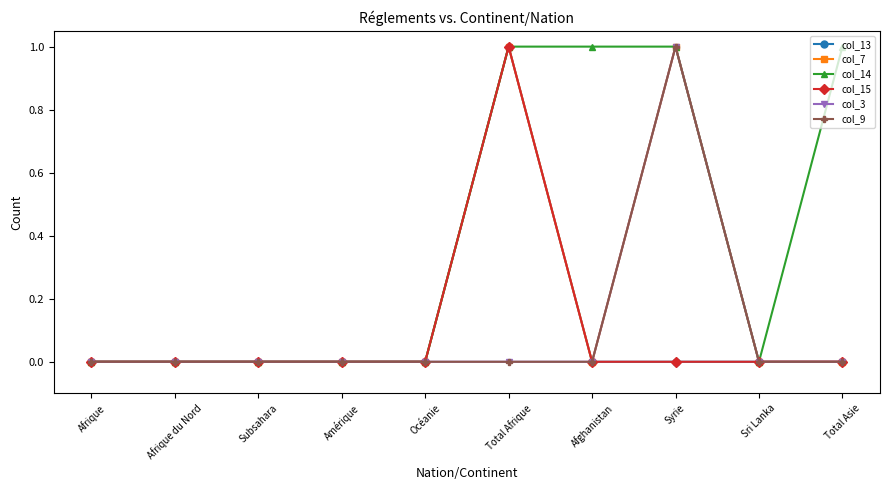

True or false: col_14 has more than 0 interior local peaks.

False